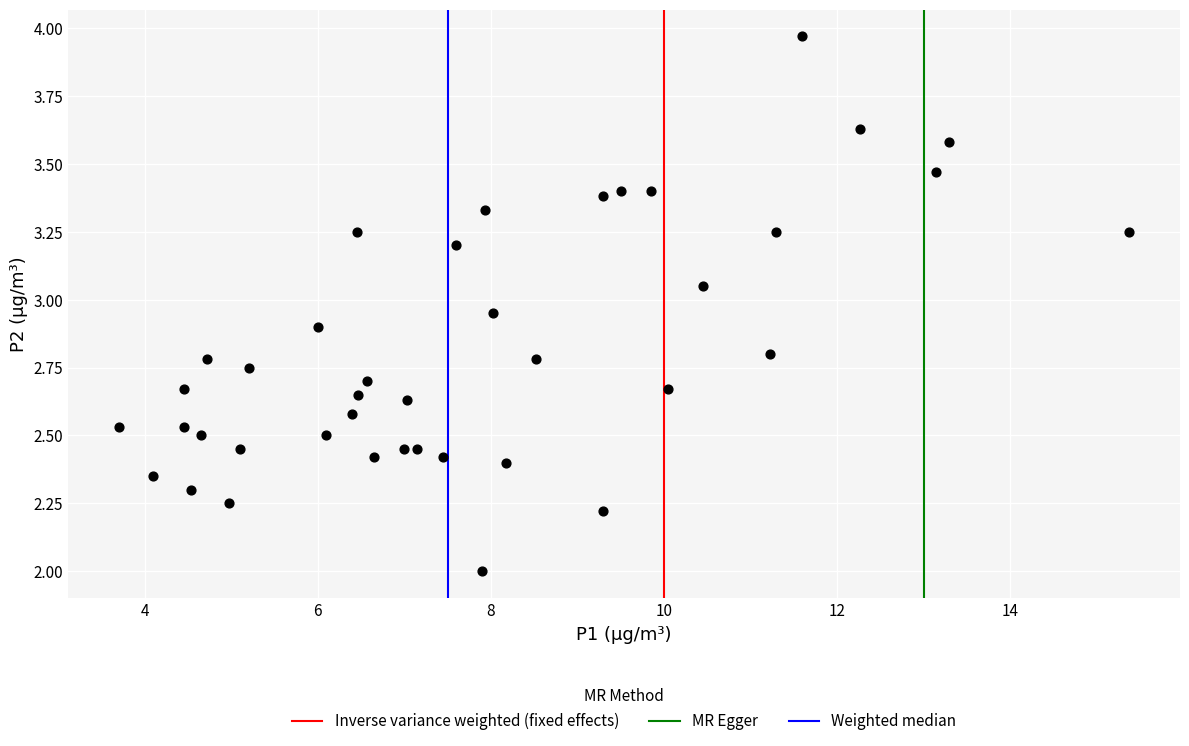

What is the range of X values (max minus min)?

11.7